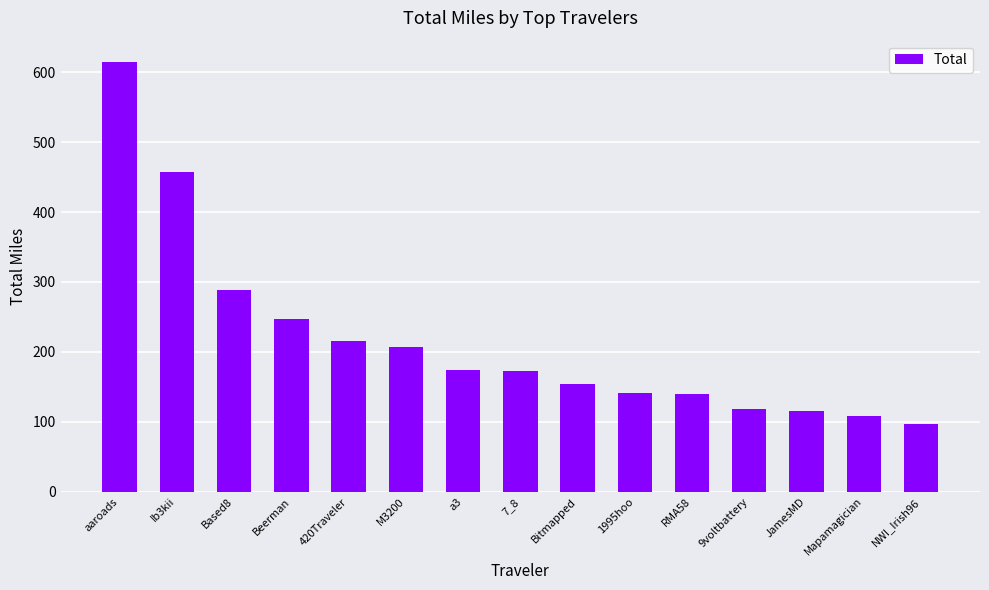

What is the label of the 14th bar from the left?

Mapamagician